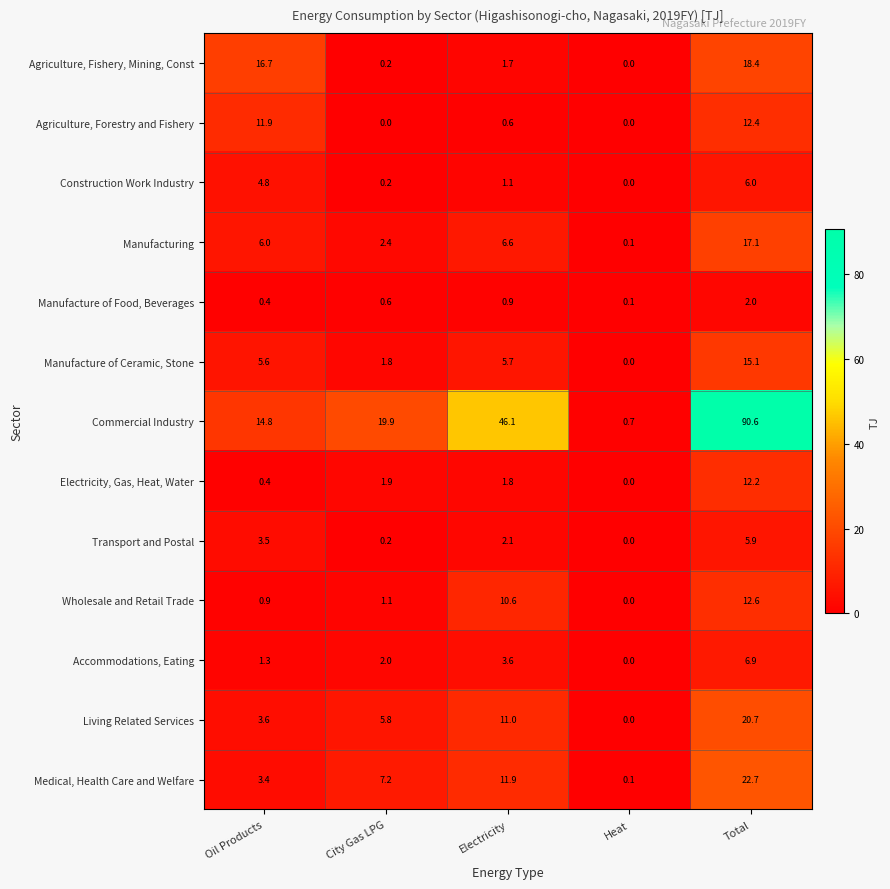

Read the Transport and Postal value at Electricity.

2.1